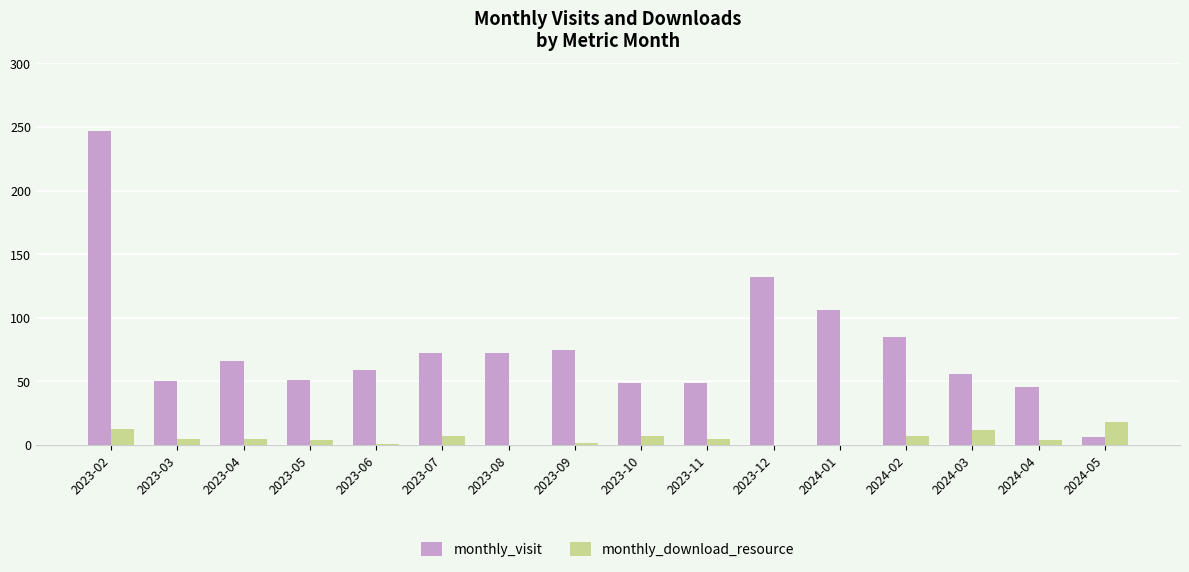

True or false: monthly_download_resource has a value of 0 at 2023-12.

True